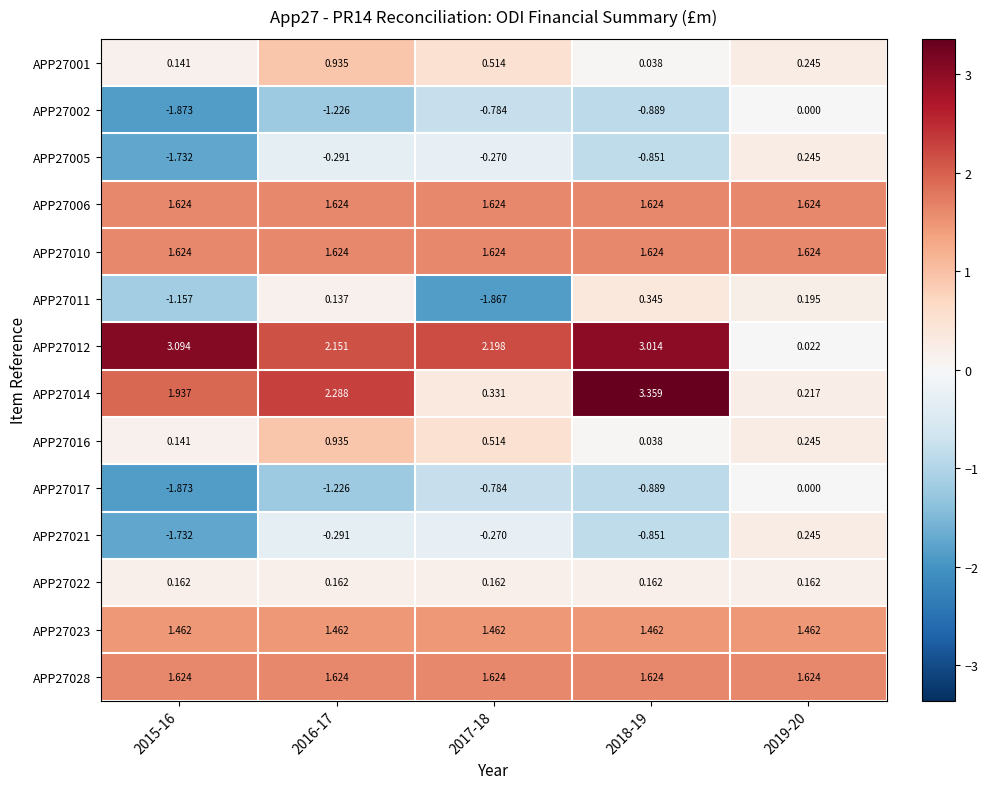

Is the value of APP27001 at 2019-20 greater than the value of APP27014 at 2015-16?

No